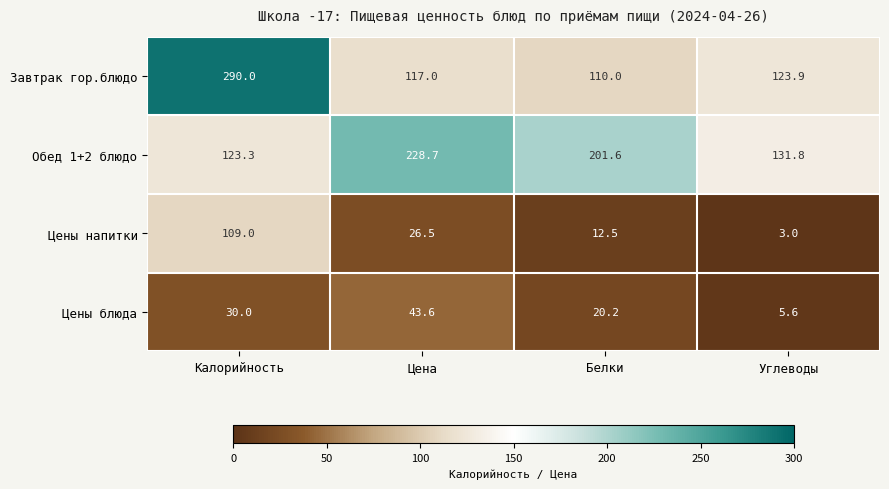

True or false: Завтрак гор.блюдо has a value of 110.0 at Белки.

True